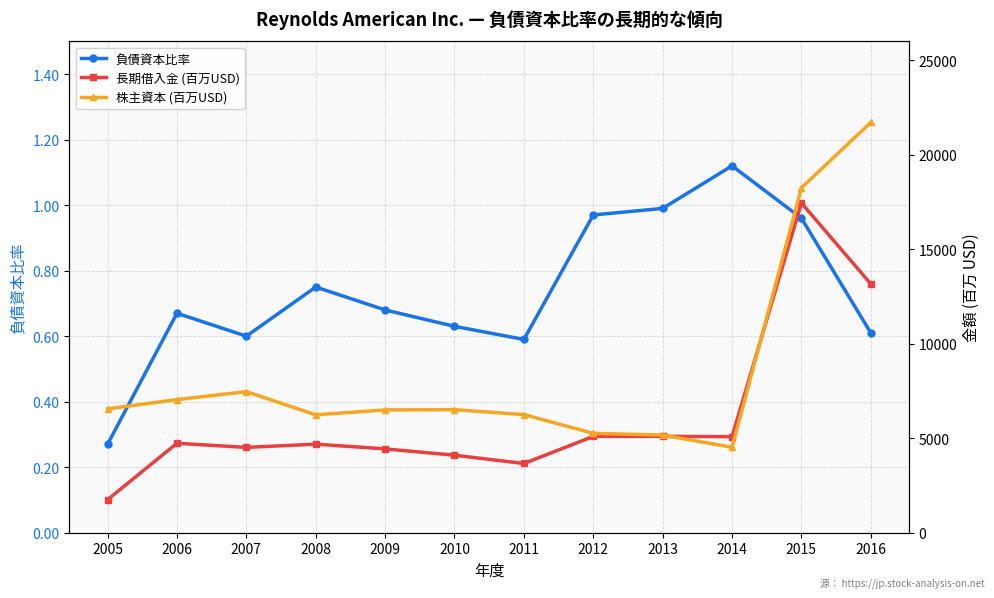

What is the maximum value shown in the chart?

21711.0